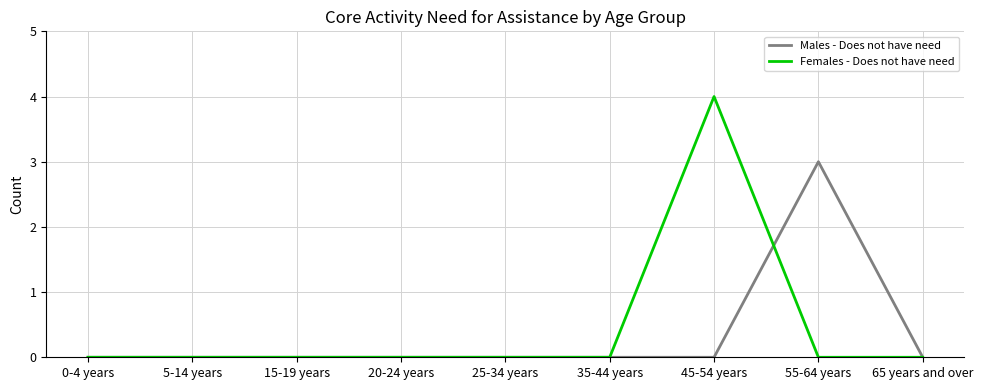

Rank the series by their maximum value, from highest to lowest.

Females - Does not have need, Males - Does not have need